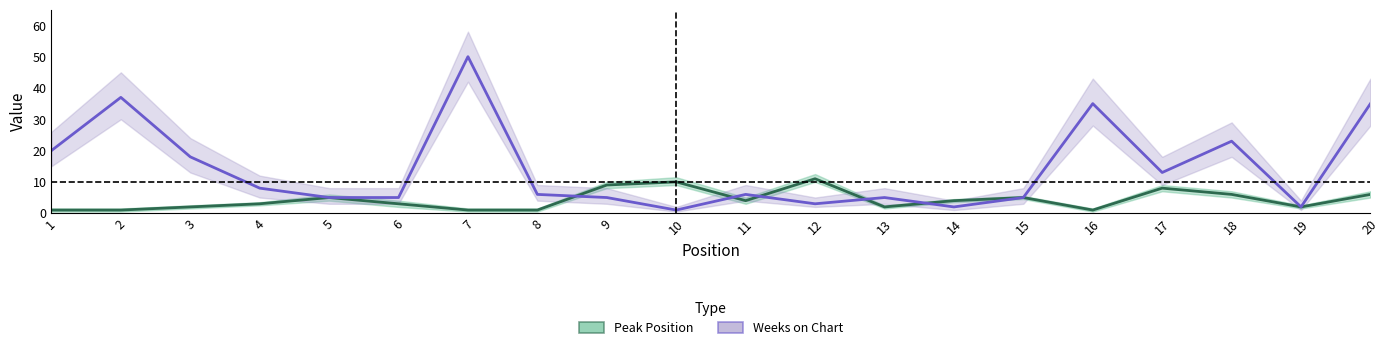

Which category has the highest value in the Peak Position series?

12